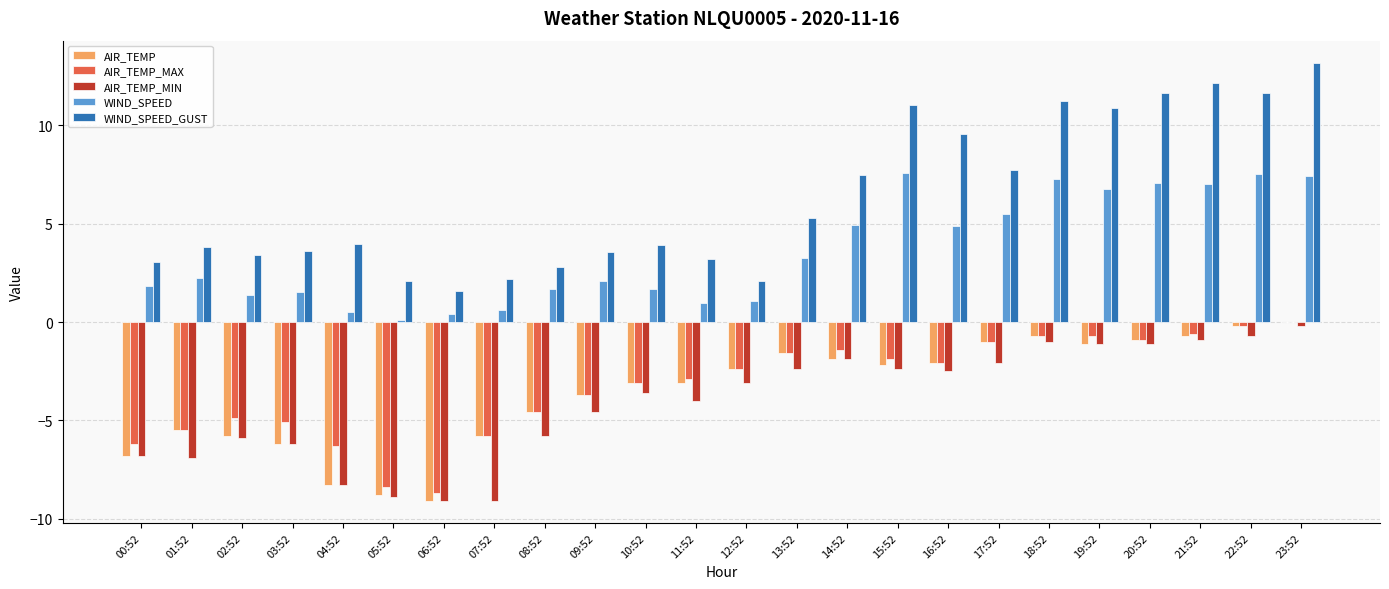

What is the sum of the AIR_TEMP_MAX values at 19:52 and 04:52?

-7.0